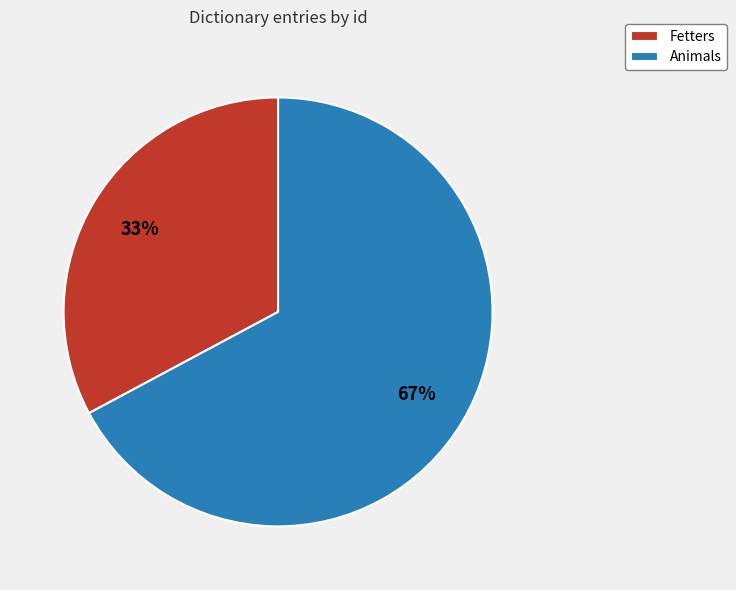

What is the ratio of the value at Fetters to the value at Animals?

0.5